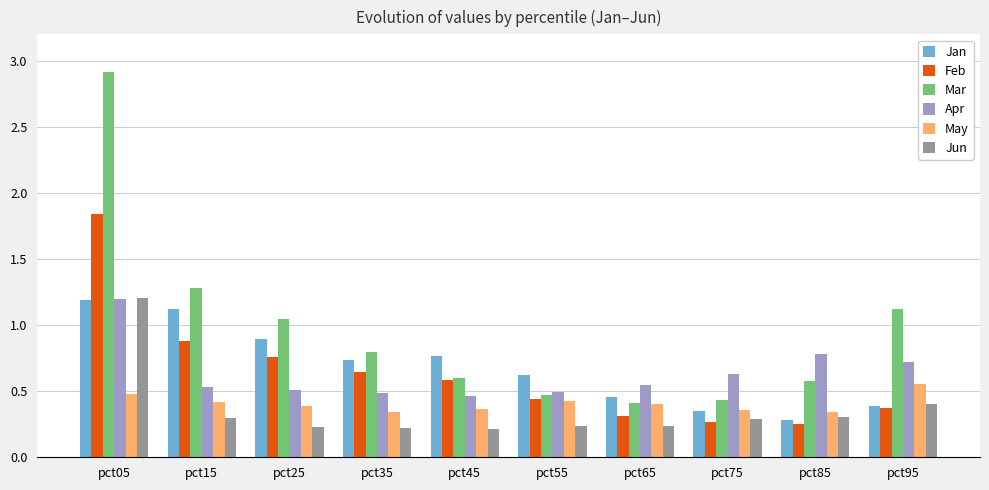

Which series changed the most between pct25 and pct95?

Jan